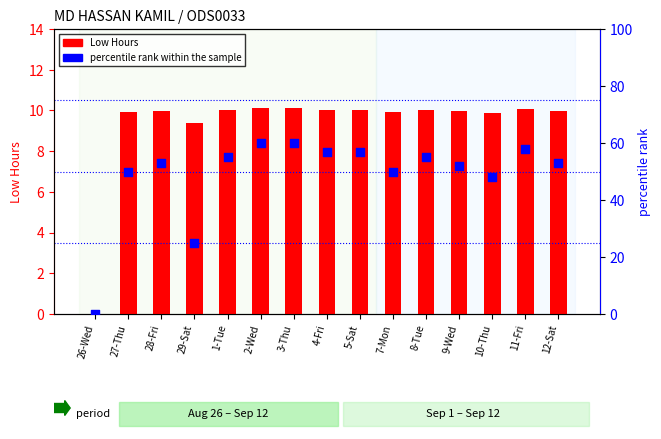

What is the total value across all series at 10-Thu?

57.9